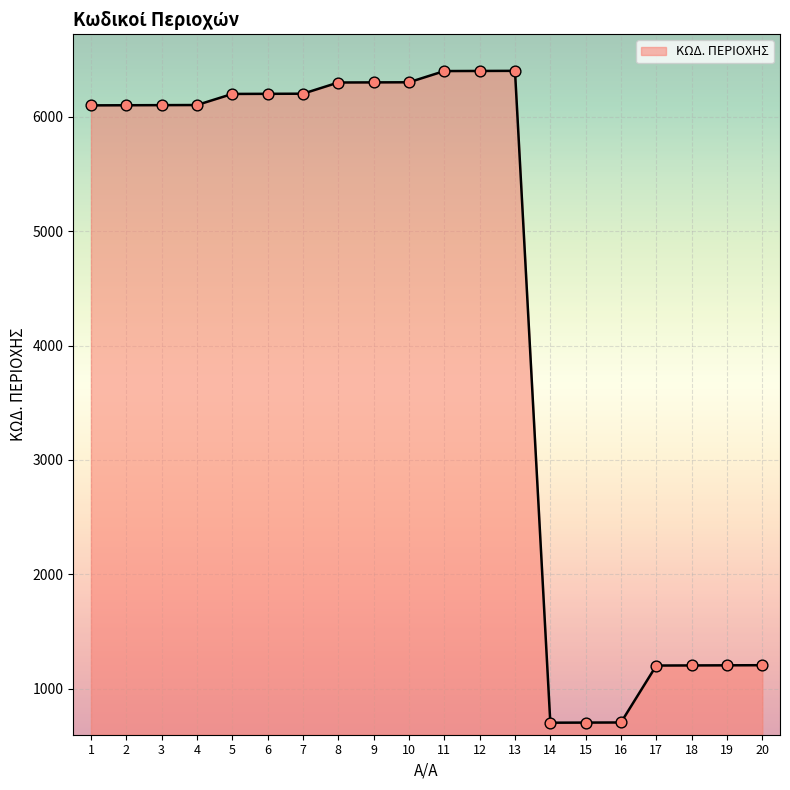

Between 6 and 20, which is larger?

6